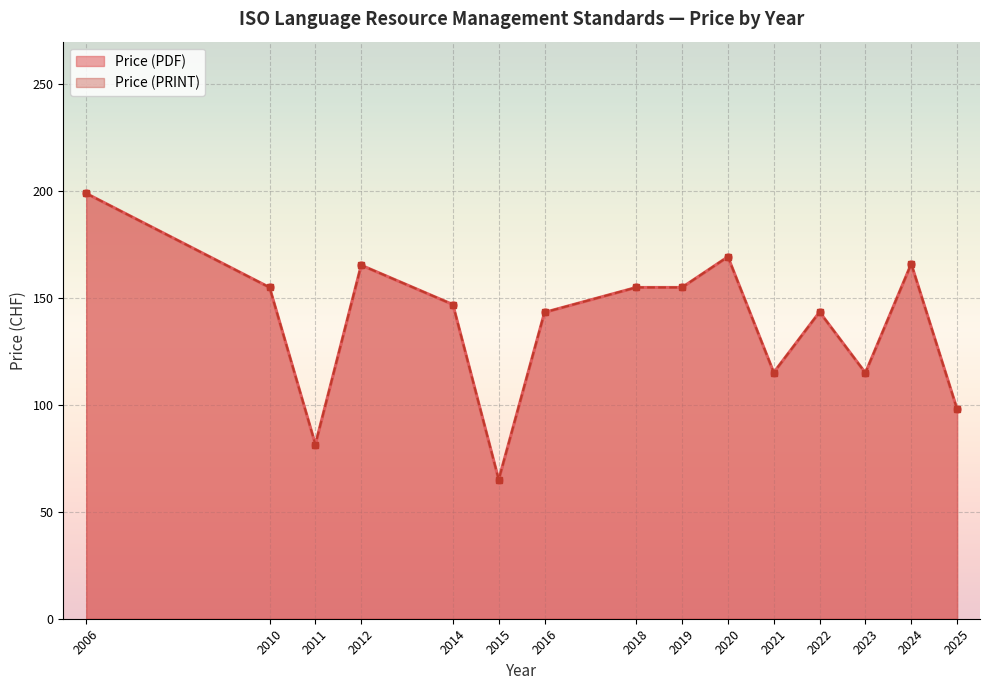

True or false: Price (PDF) has a value of 135 at 2006.

False